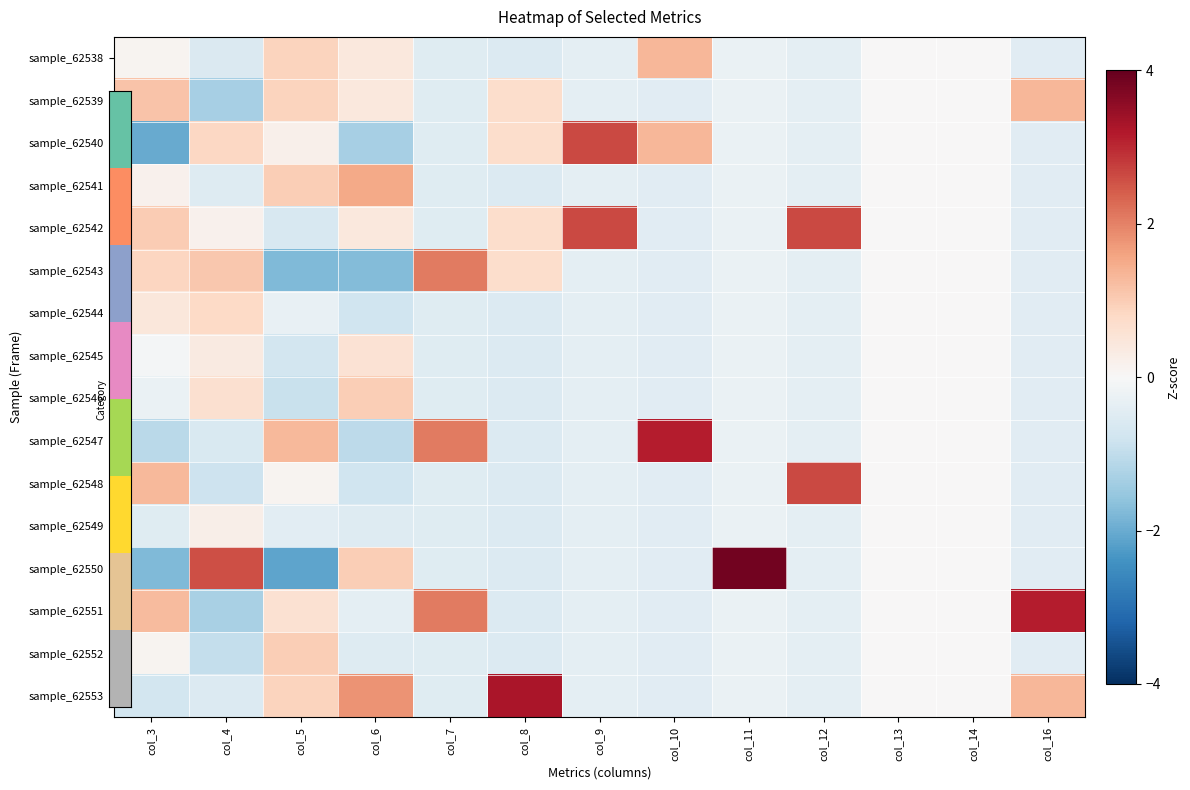

Reading left to right, what are all the values shown in this chart?

sample_62538: col_3=0.1	col_4=-0.6	col_5=0.9	col_6=0.4	col_7=-0.5	col_8=-0.6	col_9=-0.4	col_10=1.3	col_11=-0.3	col_12=-0.4	col_13=0.0	col_14=0.0	col_16=-0.4
sample_62539: col_3=1.1	col_4=-1.3	col_5=0.9	col_6=0.4	col_7=-0.5	col_8=0.7	col_9=-0.4	col_10=-0.4	col_11=-0.3	col_12=-0.4	col_13=0.0	col_14=0.0	col_16=1.3
sample_62540: col_3=-2.0	col_4=0.8	col_5=0.2	col_6=-1.3	col_7=-0.5	col_8=0.7	col_9=2.6	col_10=1.3	col_11=-0.3	col_12=-0.4	col_13=0.0	col_14=0.0	col_16=-0.4
sample_62541: col_3=0.2	col_4=-0.5	col_5=1.0	col_6=1.5	col_7=-0.5	col_8=-0.6	col_9=-0.4	col_10=-0.4	col_11=-0.3	col_12=-0.4	col_13=0.0	col_14=0.0	col_16=-0.4
sample_62542: col_3=1.0	col_4=0.2	col_5=-0.6	col_6=0.4	col_7=-0.5	col_8=0.7	col_9=2.6	col_10=-0.4	col_11=-0.3	col_12=2.6	col_13=0.0	col_14=0.0	col_16=-0.4
sample_62543: col_3=0.9	col_4=1.1	col_5=-1.8	col_6=-1.7	col_7=2.1	col_8=0.7	col_9=-0.4	col_10=-0.4	col_11=-0.3	col_12=-0.4	col_13=0.0	col_14=0.0	col_16=-0.4
sample_62544: col_3=0.5	col_4=0.8	col_5=-0.3	col_6=-0.8	col_7=-0.5	col_8=-0.6	col_9=-0.4	col_10=-0.4	col_11=-0.3	col_12=-0.4	col_13=0.0	col_14=0.0	col_16=-0.4
sample_62545: col_3=-0.1	col_4=0.4	col_5=-0.7	col_6=0.6	col_7=-0.5	col_8=-0.6	col_9=-0.4	col_10=-0.4	col_11=-0.3	col_12=-0.4	col_13=0.0	col_14=0.0	col_16=-0.4
sample_62546: col_3=-0.3	col_4=0.6	col_5=-0.9	col_6=1.0	col_7=-0.5	col_8=-0.6	col_9=-0.4	col_10=-0.4	col_11=-0.3	col_12=-0.4	col_13=0.0	col_14=0.0	col_16=-0.4
sample_62547: col_3=-1.1	col_4=-0.6	col_5=1.3	col_6=-1.1	col_7=2.1	col_8=-0.6	col_9=-0.4	col_10=3.1	col_11=-0.3	col_12=-0.4	col_13=0.0	col_14=0.0	col_16=-0.4
sample_62548: col_3=1.3	col_4=-0.8	col_5=0.1	col_6=-0.8	col_7=-0.5	col_8=-0.6	col_9=-0.4	col_10=-0.4	col_11=-0.3	col_12=2.6	col_13=0.0	col_14=0.0	col_16=-0.4
sample_62549: col_3=-0.5	col_4=0.2	col_5=-0.4	col_6=-0.5	col_7=-0.5	col_8=-0.6	col_9=-0.4	col_10=-0.4	col_11=-0.3	col_12=-0.4	col_13=0.0	col_14=0.0	col_16=-0.4
sample_62550: col_3=-1.8	col_4=2.6	col_5=-2.1	col_6=1.0	col_7=-0.5	col_8=-0.6	col_9=-0.4	col_10=-0.4	col_11=3.9	col_12=-0.4	col_13=0.0	col_14=0.0	col_16=-0.4
sample_62551: col_3=1.3	col_4=-1.3	col_5=0.6	col_6=-0.4	col_7=2.1	col_8=-0.6	col_9=-0.4	col_10=-0.4	col_11=-0.3	col_12=-0.4	col_13=0.0	col_14=0.0	col_16=3.1
sample_62552: col_3=0.1	col_4=-1.0	col_5=1.0	col_6=-0.5	col_7=-0.5	col_8=-0.6	col_9=-0.4	col_10=-0.4	col_11=-0.3	col_12=-0.4	col_13=0.0	col_14=0.0	col_16=-0.4
sample_62553: col_3=-0.7	col_4=-0.5	col_5=0.9	col_6=1.8	col_7=-0.5	col_8=3.3	col_9=-0.4	col_10=-0.4	col_11=-0.3	col_12=-0.4	col_13=0.0	col_14=0.0	col_16=1.3